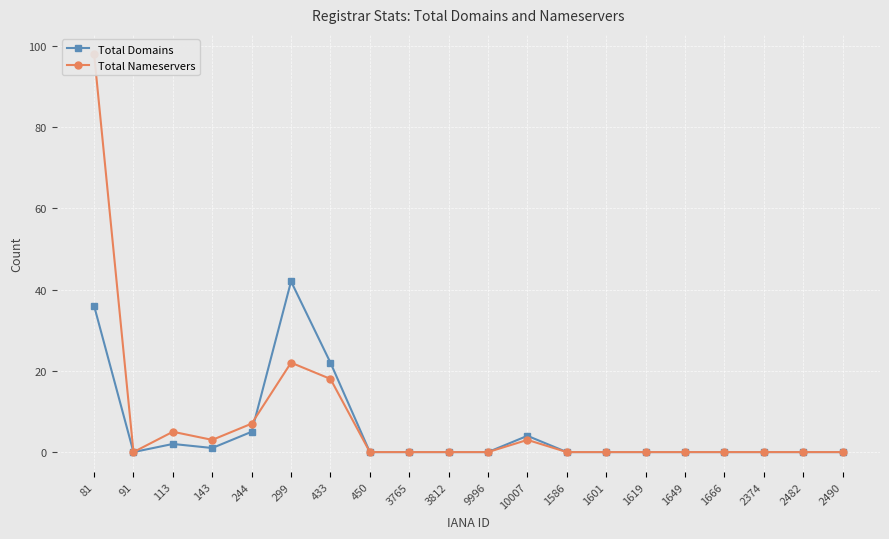

What is the average value of the Total Nameservers series?

8